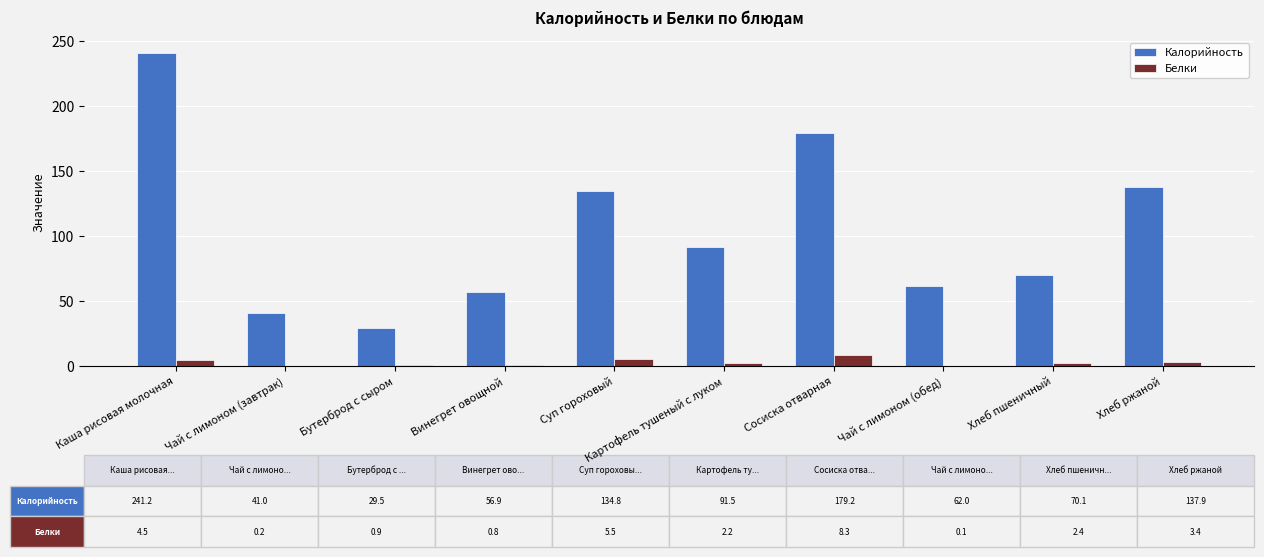

What value does the Белки series have at Бутерброд с сыром?

0.9